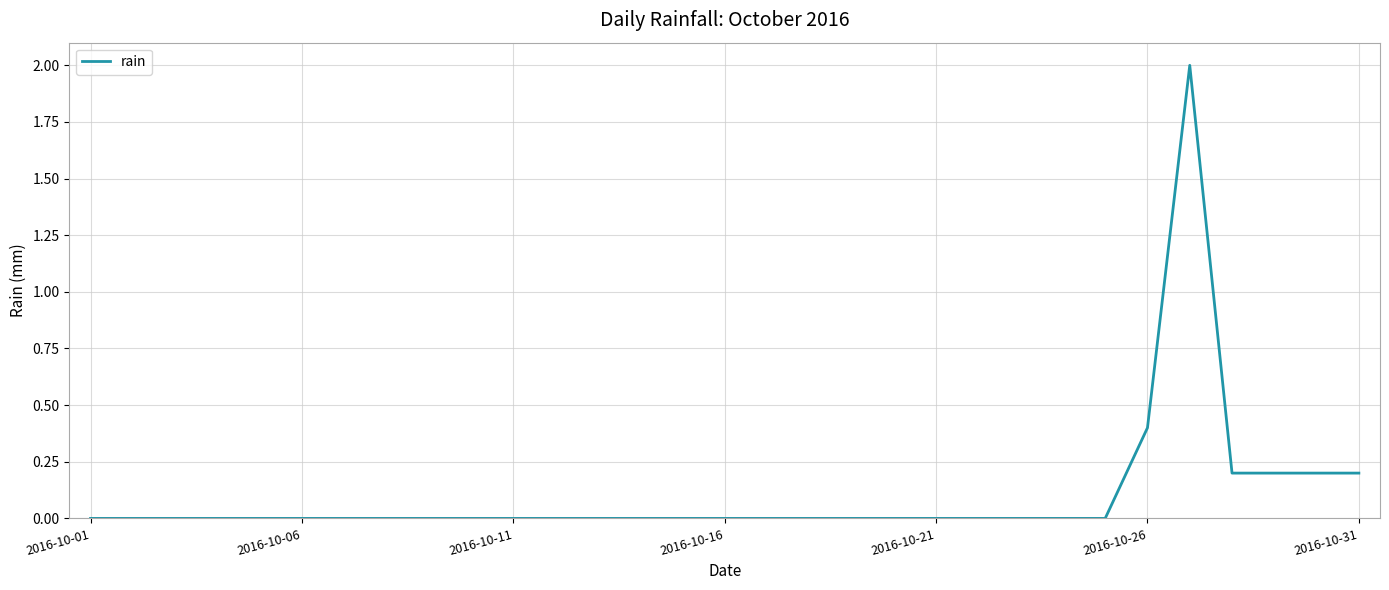

What is the difference between the maximum and minimum values?

2.0